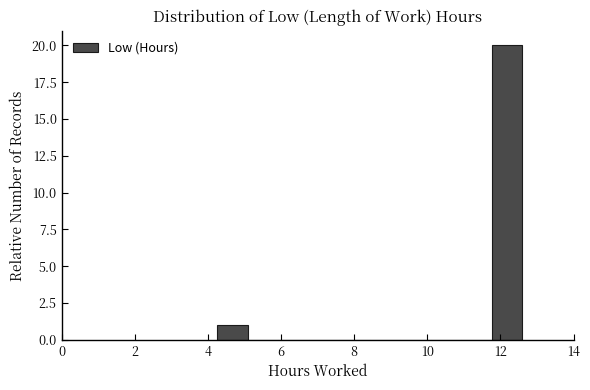

Over which range of the x-axis is the bar tallest?

11.8 to 12.6